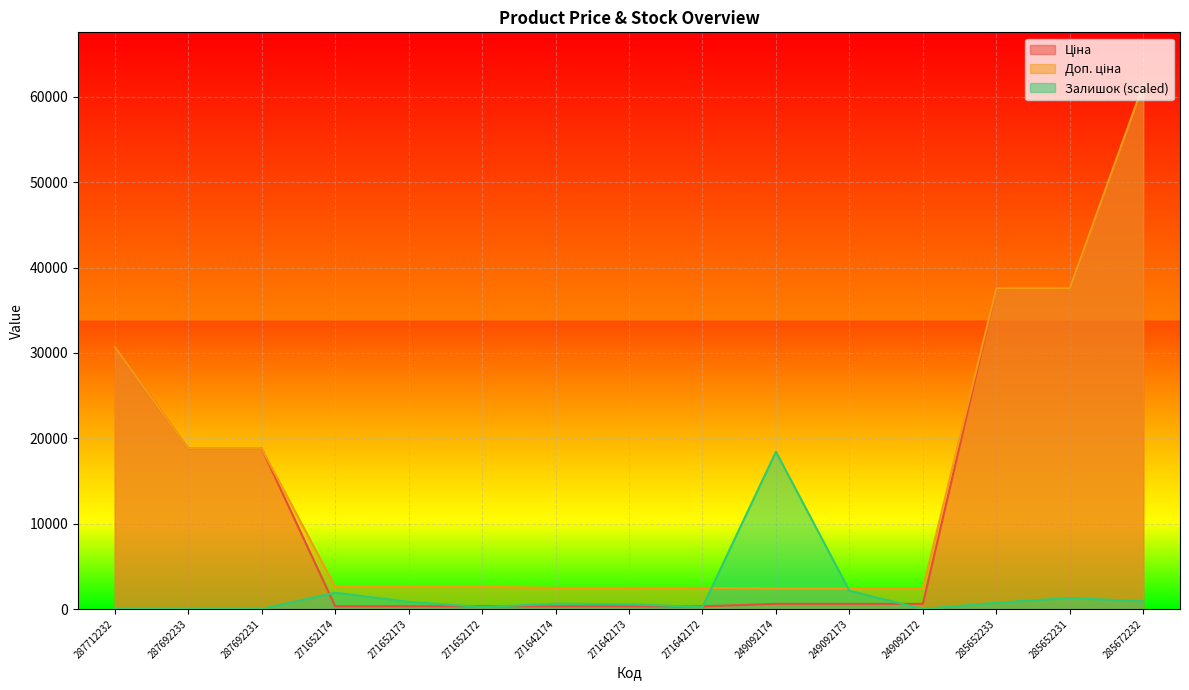

Where is Ціна nearest to the value 30872?

287712232